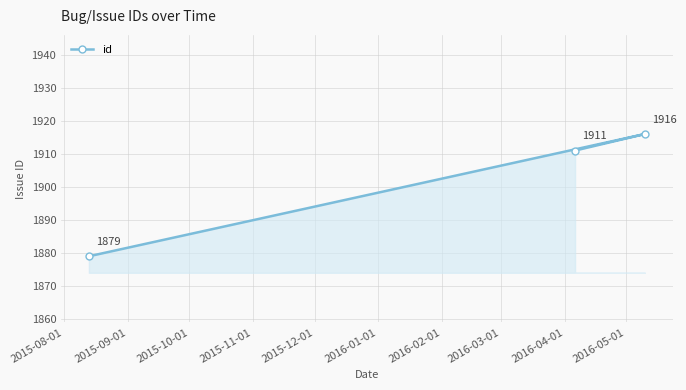

What is the value of the 2nd point from the left?

1911